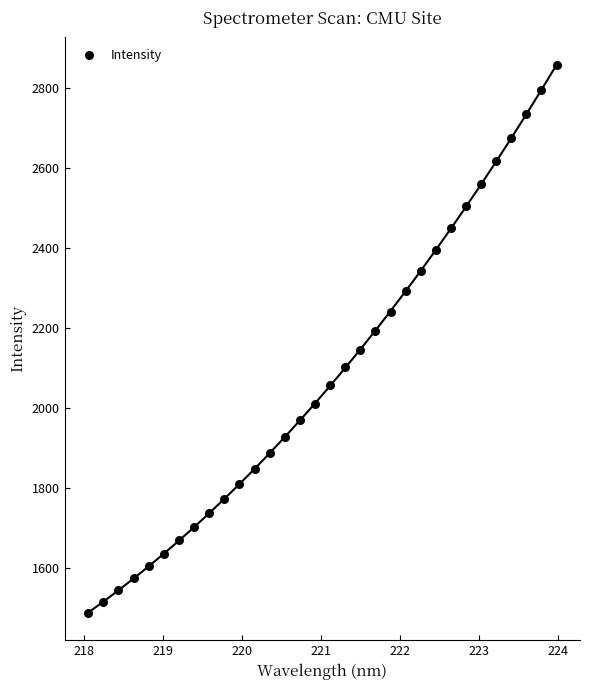

What is the range of X values (max minus min)?

5.9